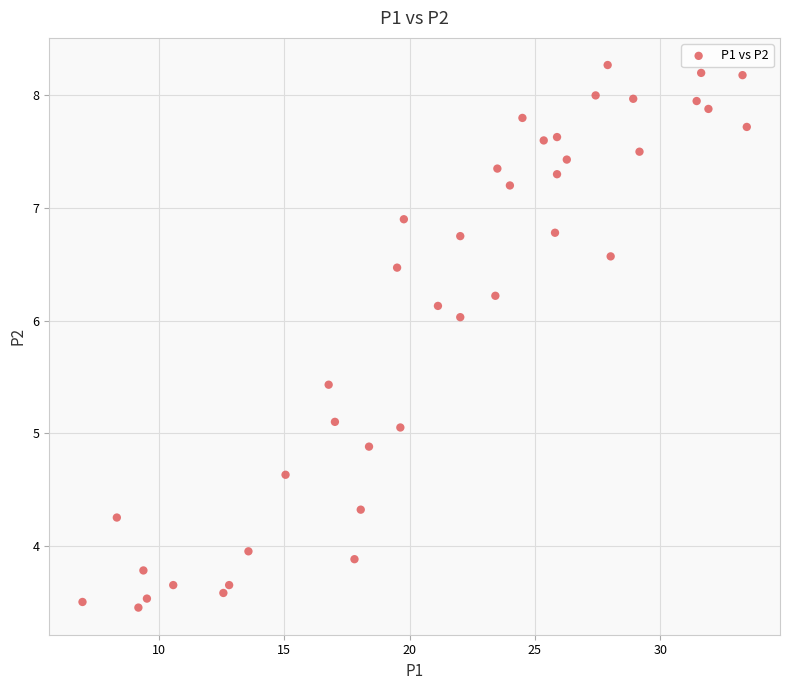

What is the range of Y values (max minus min)?

4.8